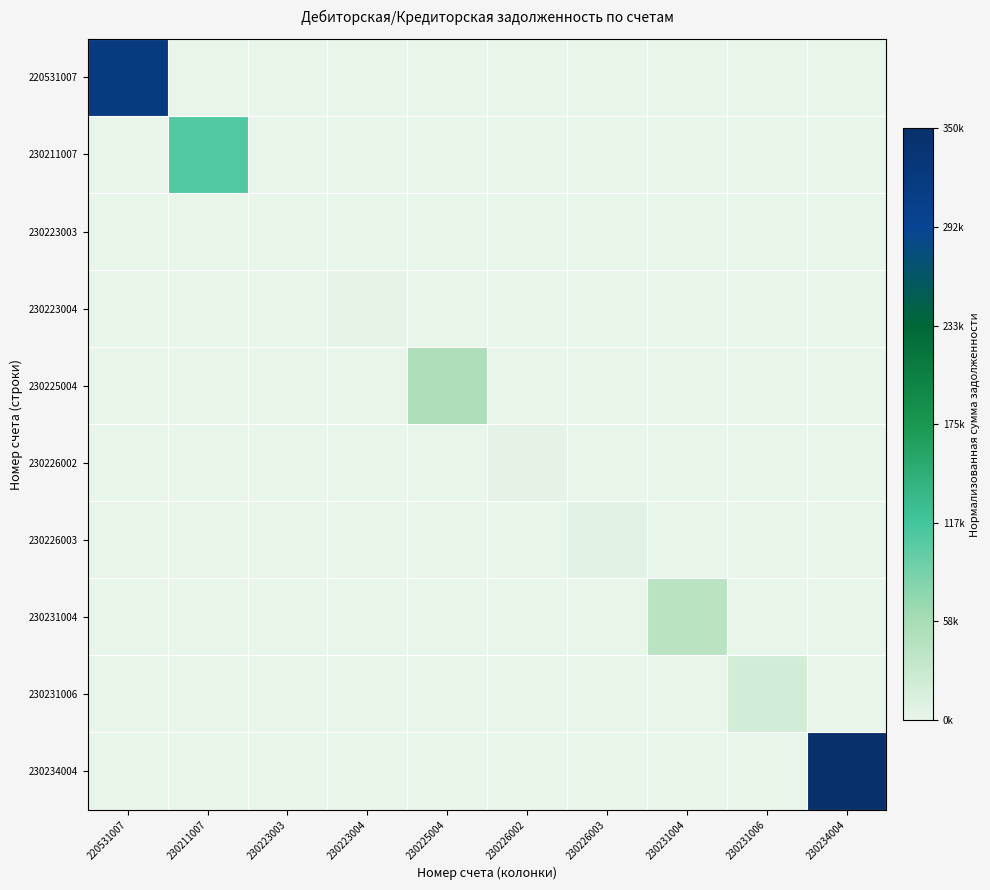

Which series changed the most between 230226003 and 230231006?

230231006